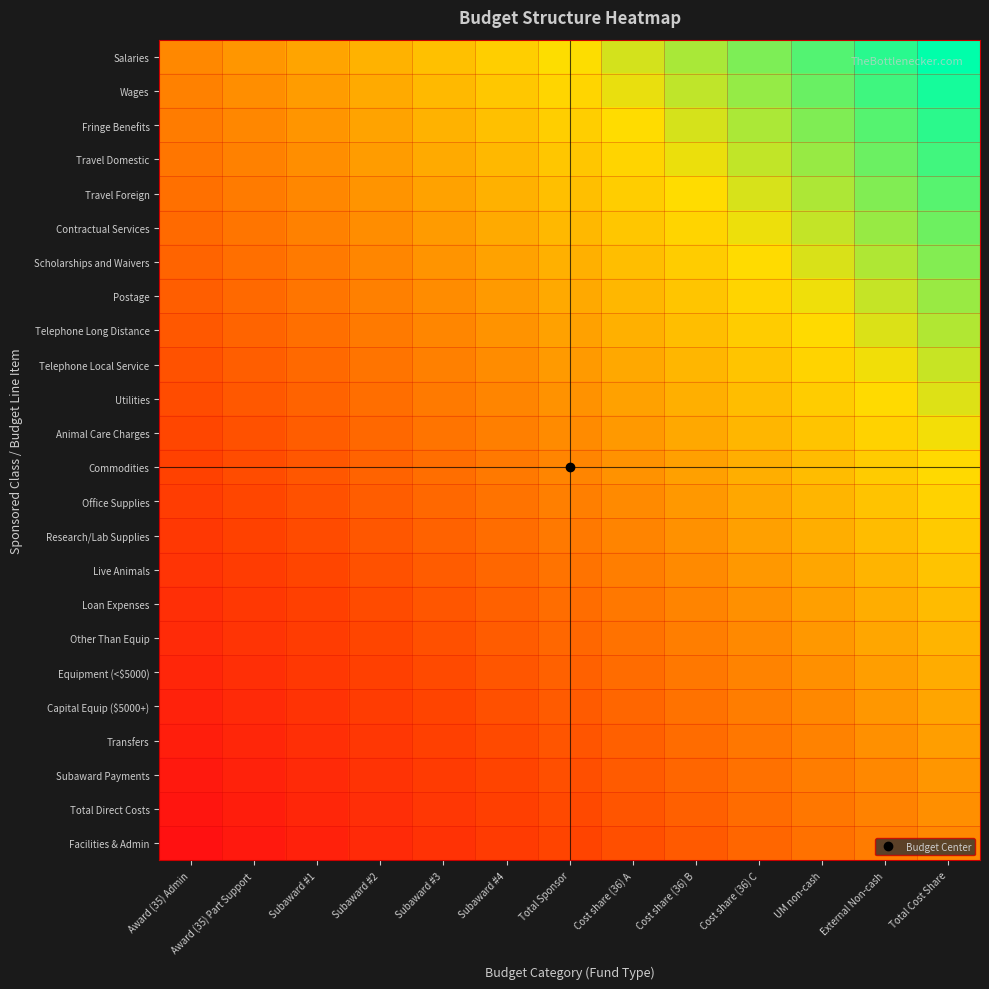

Reading left to right, what are all the values shown in this chart?

Salaries: Award (35) Admin=0.0	Award (35) Part Support=0.1	Subaward #1=0.2	Subaward #2=0.2	Subaward #3=0.3	Subaward #4=0.4	Total Sponsor=0.5	Cost share (36) A=0.6	Cost share (36) B=0.7	Cost share (36) C=0.8	UM non-cash=0.8	External Non-cash=0.9	Total Cost Share=1.0
Wages: Award (35) Admin=-0.0	Award (35) Part Support=0.0	Subaward #1=0.1	Subaward #2=0.2	Subaward #3=0.3	Subaward #4=0.4	Total Sponsor=0.5	Cost share (36) A=0.5	Cost share (36) B=0.6	Cost share (36) C=0.7	UM non-cash=0.8	External Non-cash=0.9	Total Cost Share=1.0
Fringe Benefits: Award (35) Admin=-0.1	Award (35) Part Support=-0.0	Subaward #1=0.1	Subaward #2=0.2	Subaward #3=0.2	Subaward #4=0.3	Total Sponsor=0.4	Cost share (36) A=0.5	Cost share (36) B=0.6	Cost share (36) C=0.7	UM non-cash=0.7	External Non-cash=0.8	Total Cost Share=0.9
Travel Domestic: Award (35) Admin=-0.1	Award (35) Part Support=-0.0	Subaward #1=0.0	Subaward #2=0.1	Subaward #3=0.2	Subaward #4=0.3	Total Sponsor=0.4	Cost share (36) A=0.5	Cost share (36) B=0.5	Cost share (36) C=0.6	UM non-cash=0.7	External Non-cash=0.8	Total Cost Share=0.9
Travel Foreign: Award (35) Admin=-0.2	Award (35) Part Support=-0.1	Subaward #1=-0.0	Subaward #2=0.1	Subaward #3=0.2	Subaward #4=0.2	Total Sponsor=0.3	Cost share (36) A=0.4	Cost share (36) B=0.5	Cost share (36) C=0.6	UM non-cash=0.7	External Non-cash=0.7	Total Cost Share=0.8
Contractual Services: Award (35) Admin=-0.2	Award (35) Part Support=-0.1	Subaward #1=-0.1	Subaward #2=0.0	Subaward #3=0.1	Subaward #4=0.2	Total Sponsor=0.3	Cost share (36) A=0.4	Cost share (36) B=0.4	Cost share (36) C=0.5	UM non-cash=0.6	External Non-cash=0.7	Total Cost Share=0.8
Scholarships and Waivers: Award (35) Admin=-0.3	Award (35) Part Support=-0.2	Subaward #1=-0.1	Subaward #2=-0.0	Subaward #3=0.1	Subaward #4=0.2	Total Sponsor=0.2	Cost share (36) A=0.3	Cost share (36) B=0.4	Cost share (36) C=0.5	UM non-cash=0.6	External Non-cash=0.7	Total Cost Share=0.7
Postage: Award (35) Admin=-0.3	Award (35) Part Support=-0.2	Subaward #1=-0.1	Subaward #2=-0.1	Subaward #3=0.0	Subaward #4=0.1	Total Sponsor=0.2	Cost share (36) A=0.3	Cost share (36) B=0.4	Cost share (36) C=0.4	UM non-cash=0.5	External Non-cash=0.6	Total Cost Share=0.7
Telephone Long Distance: Award (35) Admin=-0.3	Award (35) Part Support=-0.3	Subaward #1=-0.2	Subaward #2=-0.1	Subaward #3=-0.0	Subaward #4=0.1	Total Sponsor=0.2	Cost share (36) A=0.2	Cost share (36) B=0.3	Cost share (36) C=0.4	UM non-cash=0.5	External Non-cash=0.6	Total Cost Share=0.7
Telephone Local Service: Award (35) Admin=-0.4	Award (35) Part Support=-0.3	Subaward #1=-0.2	Subaward #2=-0.1	Subaward #3=-0.1	Subaward #4=0.0	Total Sponsor=0.1	Cost share (36) A=0.2	Cost share (36) B=0.3	Cost share (36) C=0.4	UM non-cash=0.4	External Non-cash=0.5	Total Cost Share=0.6
Utilities: Award (35) Admin=-0.4	Award (35) Part Support=-0.4	Subaward #1=-0.3	Subaward #2=-0.2	Subaward #3=-0.1	Subaward #4=-0.0	Total Sponsor=0.1	Cost share (36) A=0.1	Cost share (36) B=0.2	Cost share (36) C=0.3	UM non-cash=0.4	External Non-cash=0.5	Total Cost Share=0.6
Animal Care Charges: Award (35) Admin=-0.5	Award (35) Part Support=-0.4	Subaward #1=-0.3	Subaward #2=-0.2	Subaward #3=-0.1	Subaward #4=-0.1	Total Sponsor=0.0	Cost share (36) A=0.1	Cost share (36) B=0.2	Cost share (36) C=0.3	UM non-cash=0.4	External Non-cash=0.4	Total Cost Share=0.5
Commodities: Award (35) Admin=-0.5	Award (35) Part Support=-0.4	Subaward #1=-0.4	Subaward #2=-0.3	Subaward #3=-0.2	Subaward #4=-0.1	Total Sponsor=-0.0	Cost share (36) A=0.1	Cost share (36) B=0.1	Cost share (36) C=0.2	UM non-cash=0.3	External Non-cash=0.4	Total Cost Share=0.5
Office Supplies: Award (35) Admin=-0.6	Award (35) Part Support=-0.5	Subaward #1=-0.4	Subaward #2=-0.3	Subaward #3=-0.2	Subaward #4=-0.1	Total Sponsor=-0.1	Cost share (36) A=0.0	Cost share (36) B=0.1	Cost share (36) C=0.2	UM non-cash=0.3	External Non-cash=0.4	Total Cost Share=0.4
Research/Lab Supplies: Award (35) Admin=-0.6	Award (35) Part Support=-0.5	Subaward #1=-0.4	Subaward #2=-0.4	Subaward #3=-0.3	Subaward #4=-0.2	Total Sponsor=-0.1	Cost share (36) A=-0.0	Cost share (36) B=0.1	Cost share (36) C=0.1	UM non-cash=0.2	External Non-cash=0.3	Total Cost Share=0.4
Live Animals: Award (35) Admin=-0.7	Award (35) Part Support=-0.6	Subaward #1=-0.5	Subaward #2=-0.4	Subaward #3=-0.3	Subaward #4=-0.2	Total Sponsor=-0.2	Cost share (36) A=-0.1	Cost share (36) B=0.0	Cost share (36) C=0.1	UM non-cash=0.2	External Non-cash=0.3	Total Cost Share=0.3
Loan Expenses: Award (35) Admin=-0.7	Award (35) Part Support=-0.6	Subaward #1=-0.5	Subaward #2=-0.4	Subaward #3=-0.4	Subaward #4=-0.3	Total Sponsor=-0.2	Cost share (36) A=-0.1	Cost share (36) B=-0.0	Cost share (36) C=0.1	UM non-cash=0.1	External Non-cash=0.2	Total Cost Share=0.3
Other Than Equip: Award (35) Admin=-0.7	Award (35) Part Support=-0.7	Subaward #1=-0.6	Subaward #2=-0.5	Subaward #3=-0.4	Subaward #4=-0.3	Total Sponsor=-0.2	Cost share (36) A=-0.2	Cost share (36) B=-0.1	Cost share (36) C=0.0	UM non-cash=0.1	External Non-cash=0.2	Total Cost Share=0.3
Equipment (<$5000): Award (35) Admin=-0.8	Award (35) Part Support=-0.7	Subaward #1=-0.6	Subaward #2=-0.5	Subaward #3=-0.4	Subaward #4=-0.4	Total Sponsor=-0.3	Cost share (36) A=-0.2	Cost share (36) B=-0.1	Cost share (36) C=-0.0	UM non-cash=0.1	External Non-cash=0.1	Total Cost Share=0.2
Capital Equip ($5000+): Award (35) Admin=-0.8	Award (35) Part Support=-0.7	Subaward #1=-0.7	Subaward #2=-0.6	Subaward #3=-0.5	Subaward #4=-0.4	Total Sponsor=-0.3	Cost share (36) A=-0.2	Cost share (36) B=-0.2	Cost share (36) C=-0.1	UM non-cash=0.0	External Non-cash=0.1	Total Cost Share=0.2
Transfers: Award (35) Admin=-0.9	Award (35) Part Support=-0.8	Subaward #1=-0.7	Subaward #2=-0.6	Subaward #3=-0.5	Subaward #4=-0.5	Total Sponsor=-0.4	Cost share (36) A=-0.3	Cost share (36) B=-0.2	Cost share (36) C=-0.1	UM non-cash=-0.0	External Non-cash=0.0	Total Cost Share=0.1
Subaward Payments: Award (35) Admin=-0.9	Award (35) Part Support=-0.8	Subaward #1=-0.7	Subaward #2=-0.7	Subaward #3=-0.6	Subaward #4=-0.5	Total Sponsor=-0.4	Cost share (36) A=-0.3	Cost share (36) B=-0.2	Cost share (36) C=-0.2	UM non-cash=-0.1	External Non-cash=0.0	Total Cost Share=0.1
Total Direct Costs: Award (35) Admin=-1.0	Award (35) Part Support=-0.9	Subaward #1=-0.8	Subaward #2=-0.7	Subaward #3=-0.6	Subaward #4=-0.5	Total Sponsor=-0.5	Cost share (36) A=-0.4	Cost share (36) B=-0.3	Cost share (36) C=-0.2	UM non-cash=-0.1	External Non-cash=-0.0	Total Cost Share=0.0
Facilities & Admin: Award (35) Admin=-1.0	Award (35) Part Support=-0.9	Subaward #1=-0.8	Subaward #2=-0.8	Subaward #3=-0.7	Subaward #4=-0.6	Total Sponsor=-0.5	Cost share (36) A=-0.4	Cost share (36) B=-0.3	Cost share (36) C=-0.2	UM non-cash=-0.2	External Non-cash=-0.1	Total Cost Share=0.0